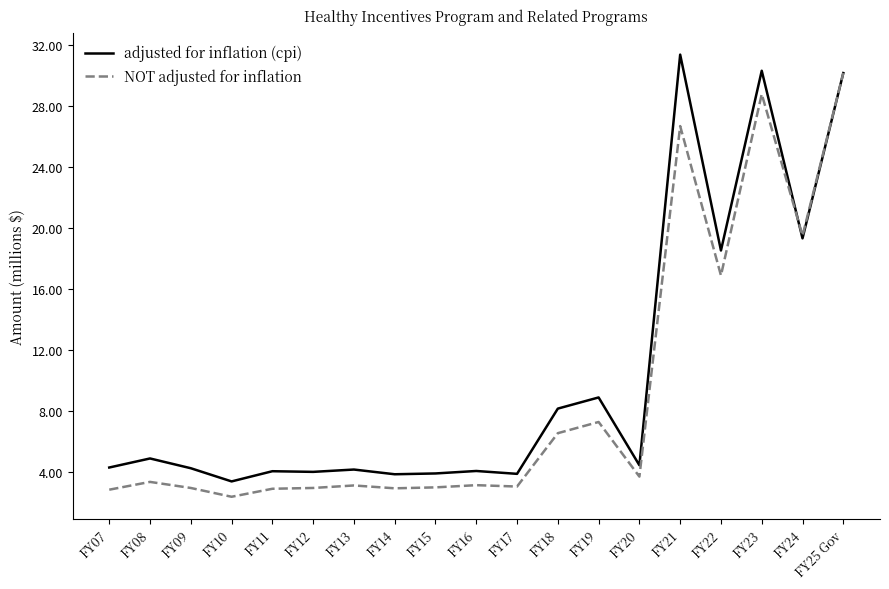

What is the difference between the NOT adjusted for inflation values at FY10 and FY16?

0.8